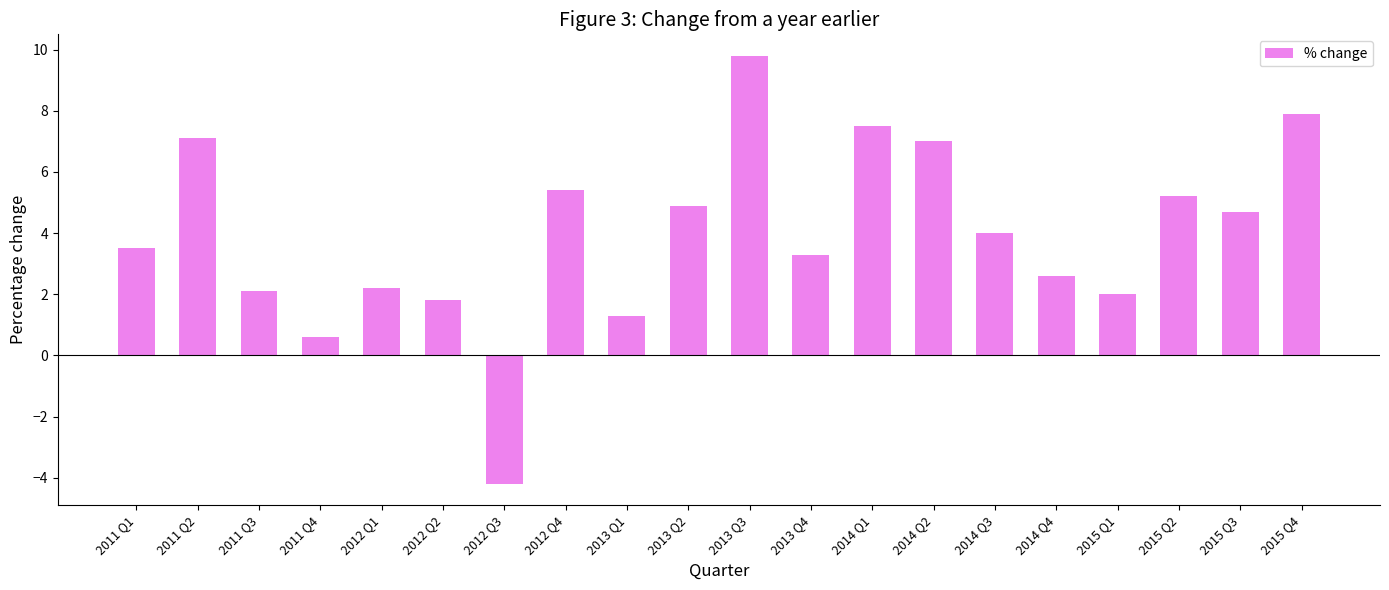

What is the average value?

3.9